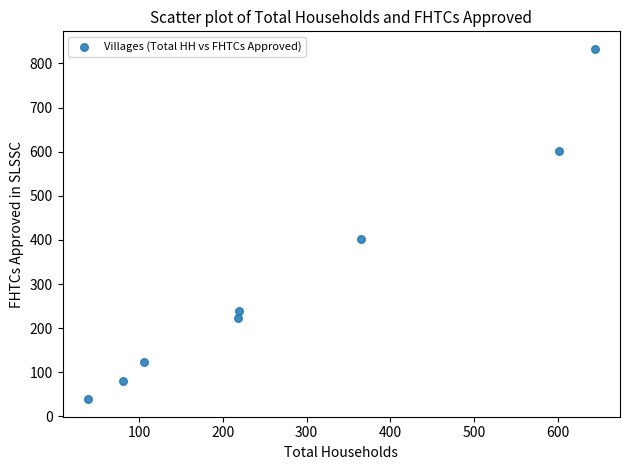

What is the range of X values (max minus min)?

605